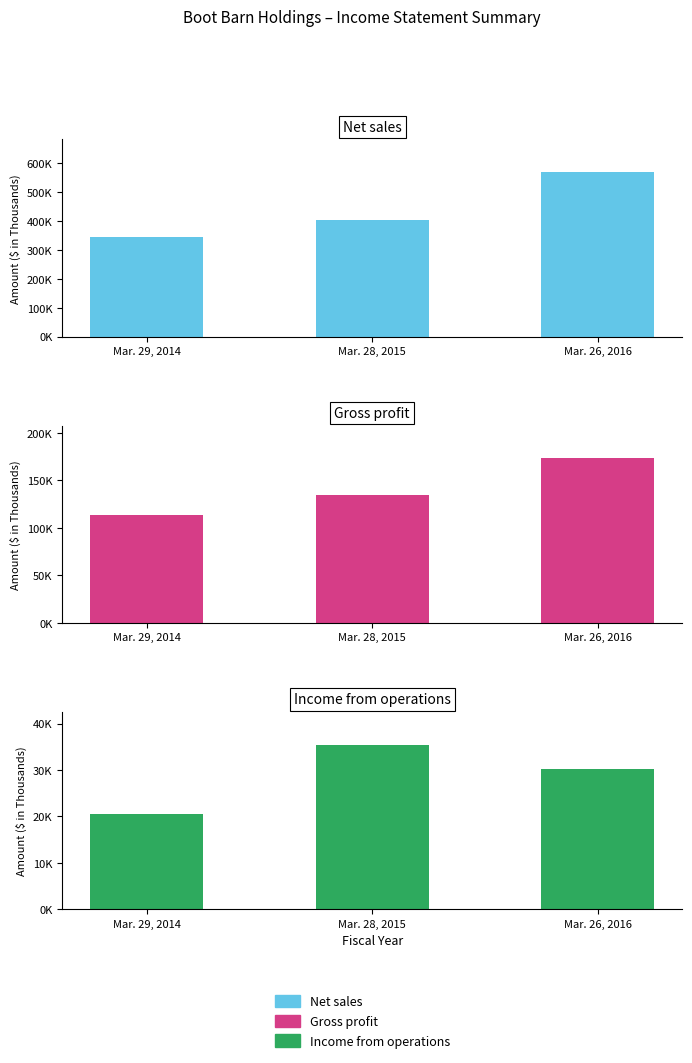

What is the difference between the Gross profit values at Mar. 28, 2015 and Mar. 29, 2014?

21572